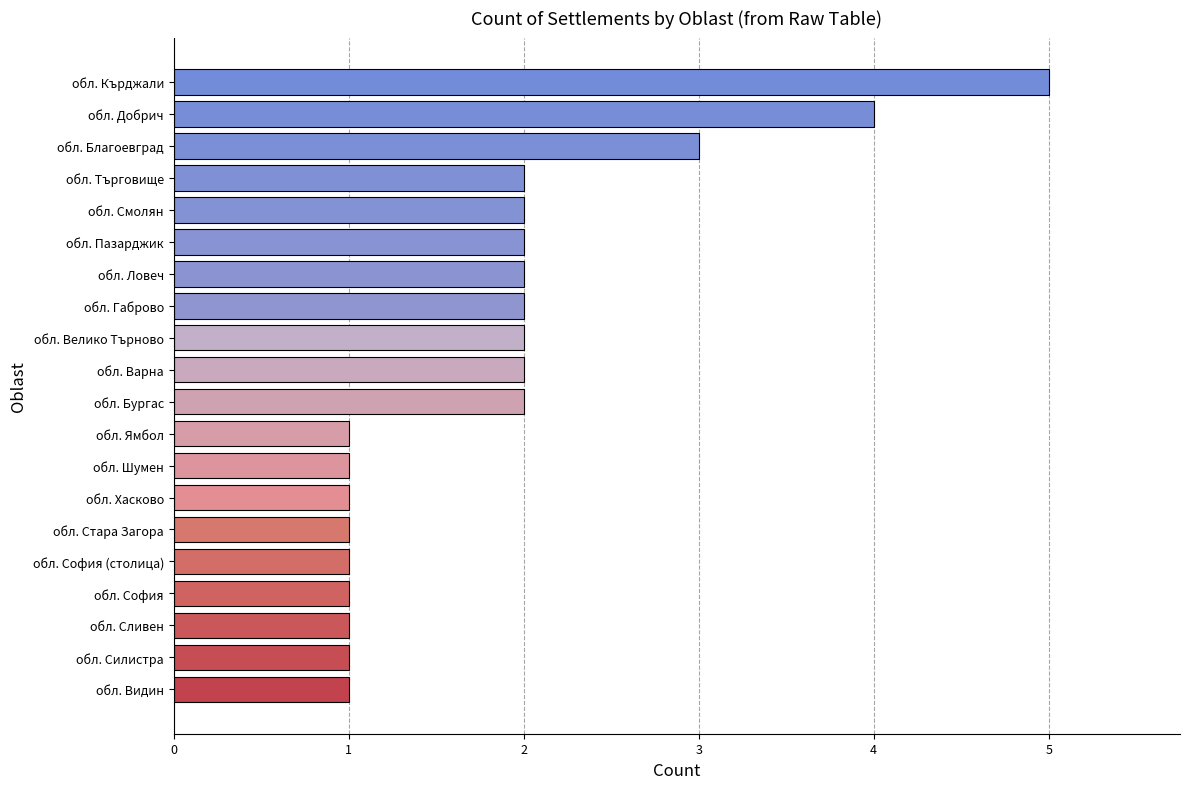

How many data points does each series have?

20